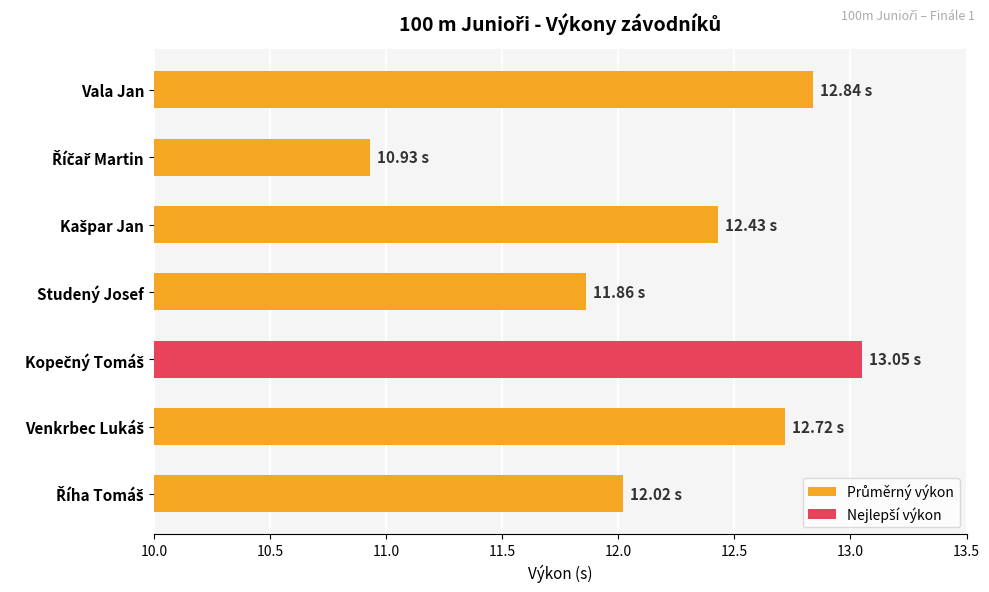

Count the number of data series in this chart.

1